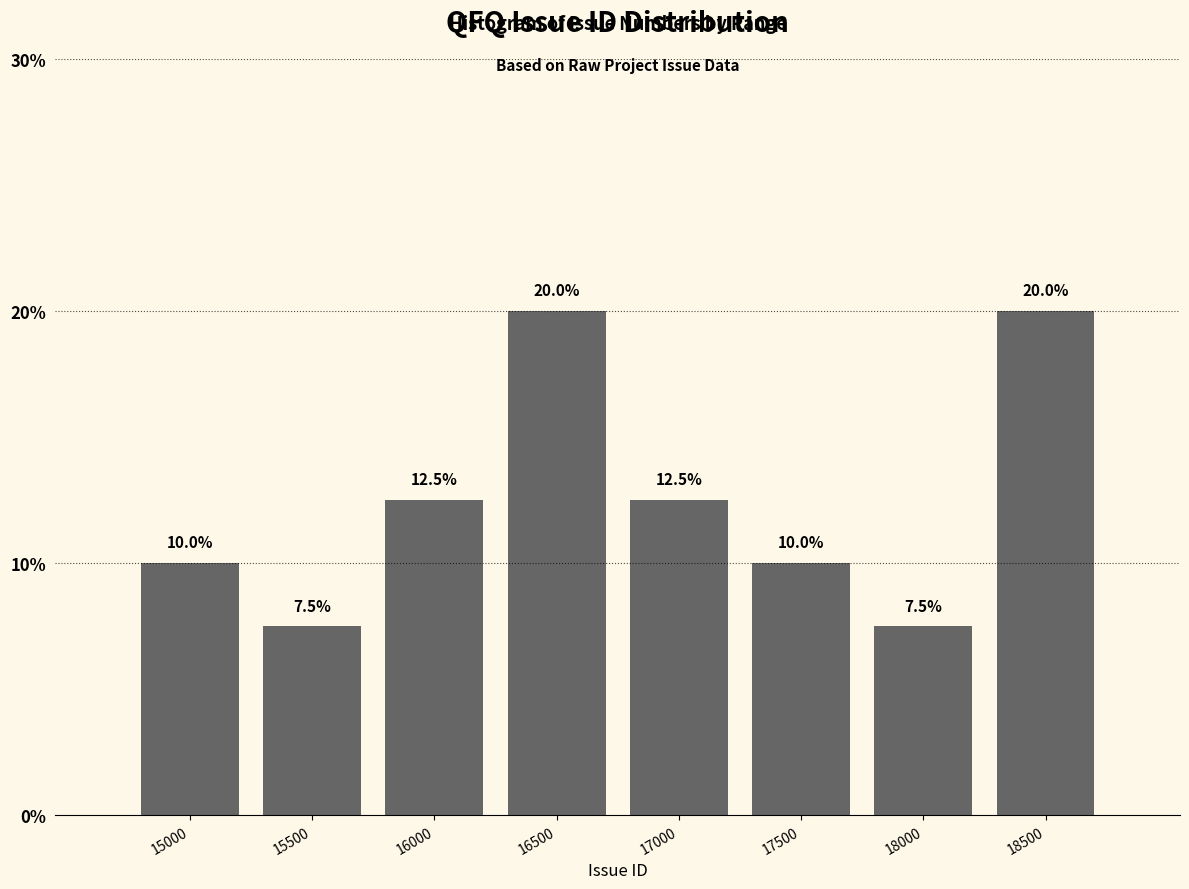

Reading right to left, transcribe all the data shown in this chart.

18500=20.0	18000=7.5	17500=10.0	17000=12.5	16500=20.0	16000=12.5	15500=7.5	15000=10.0